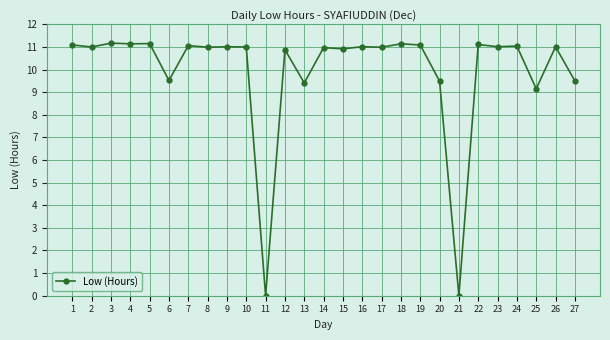

What is the difference between the maximum and minimum values?

11.2